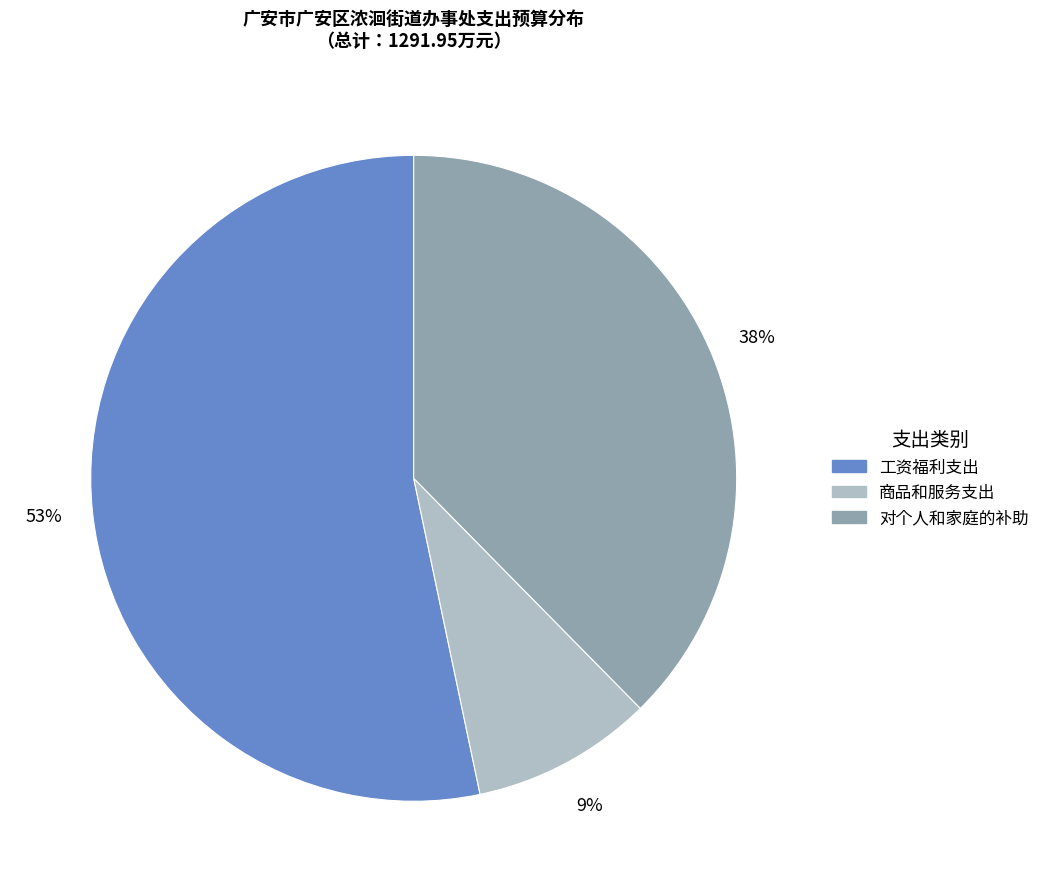

How many segments does this pie chart have?

3